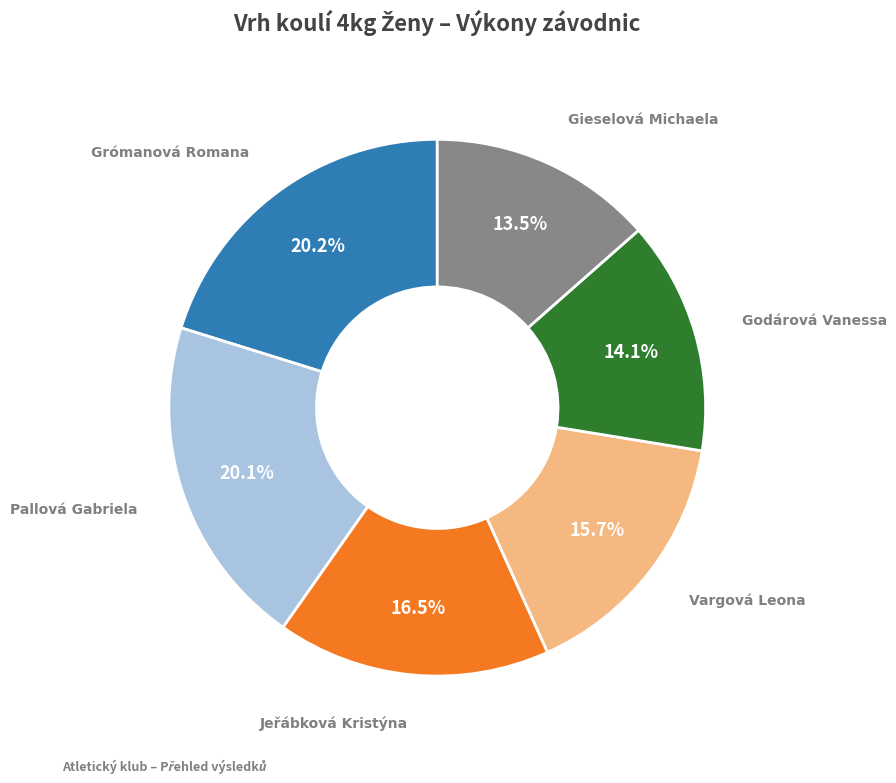

Does any single category account for the majority?

No